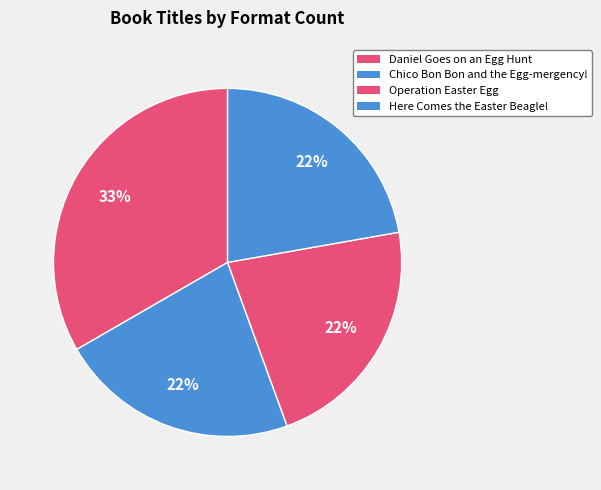

Do Daniel Goes on an Egg Hunt and Chico Bon Bon and the Egg-mergency! together represent more than half of the pie?

Yes